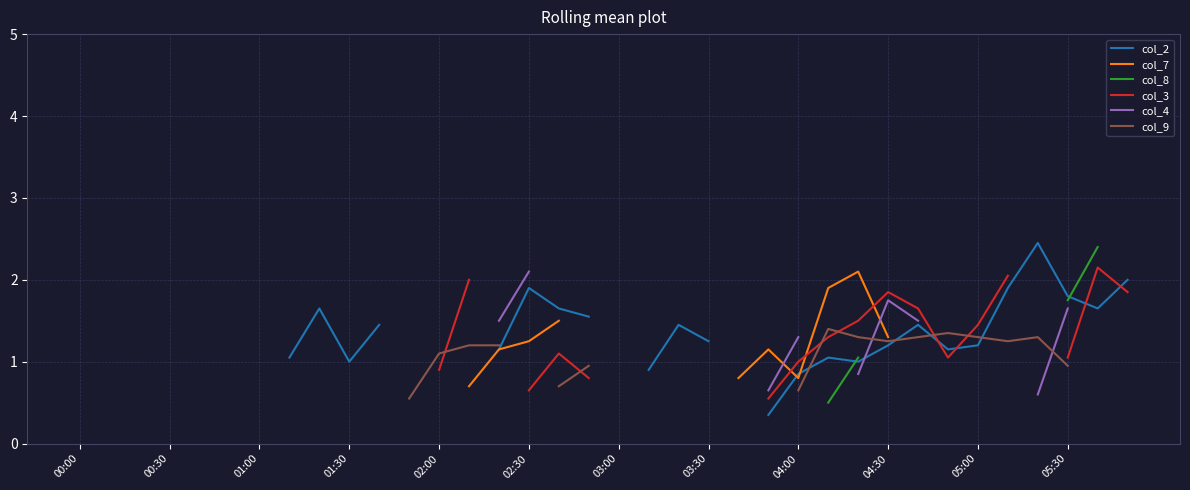

Is it true that col_3 equals 2.1 at 25?

False